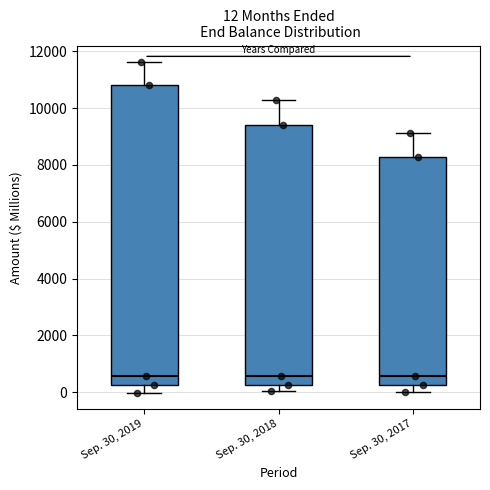

Comparing the boxes themselves (not the whiskers), which one is the tallest?

Sep. 30, 2019